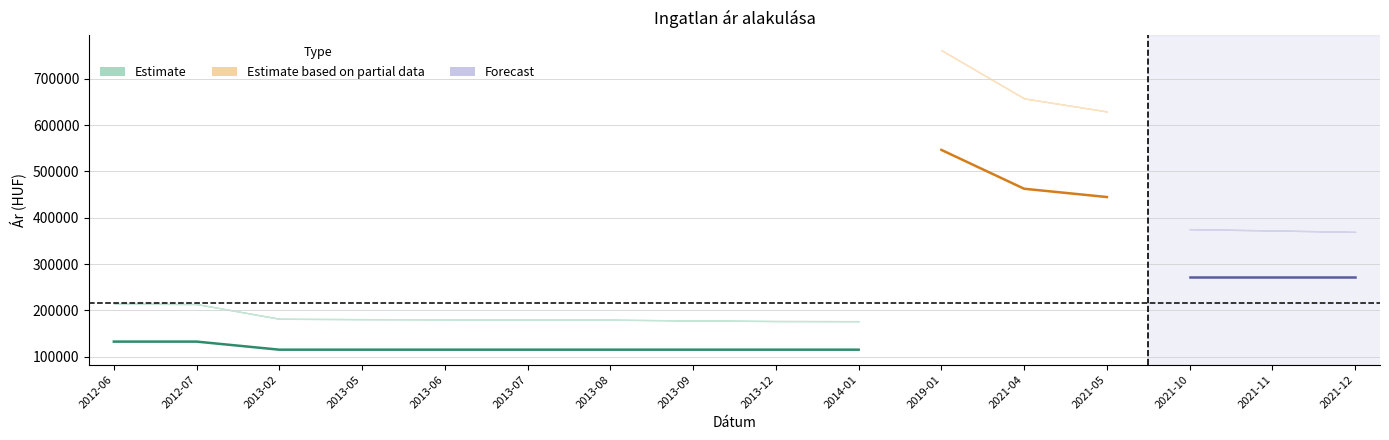

At which category does the chart reach its minimum across all series?

2013-02